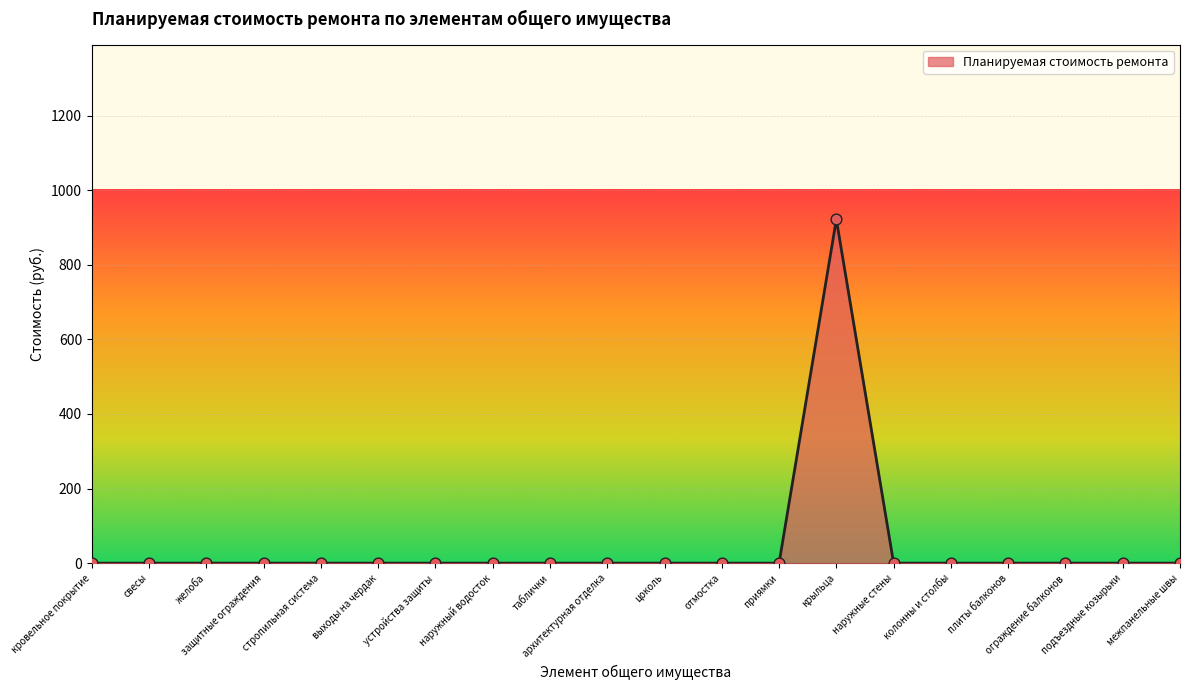

What is the maximum value shown in the chart?

921.5